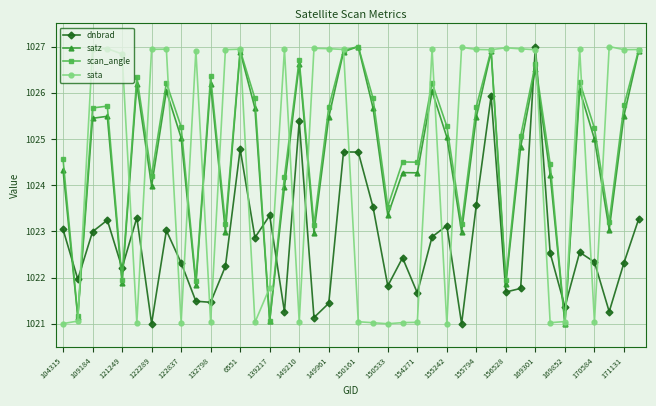

What is the value of the scan_angle point at the 20th from the left?

1026.9